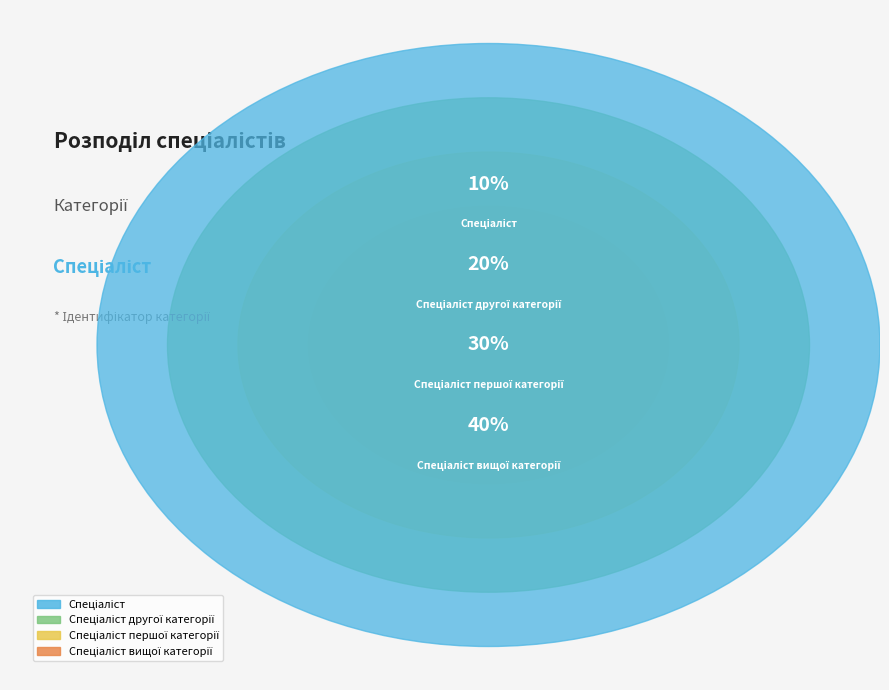

Does Спеціаліст першої категорії represent more than half of the total?

No